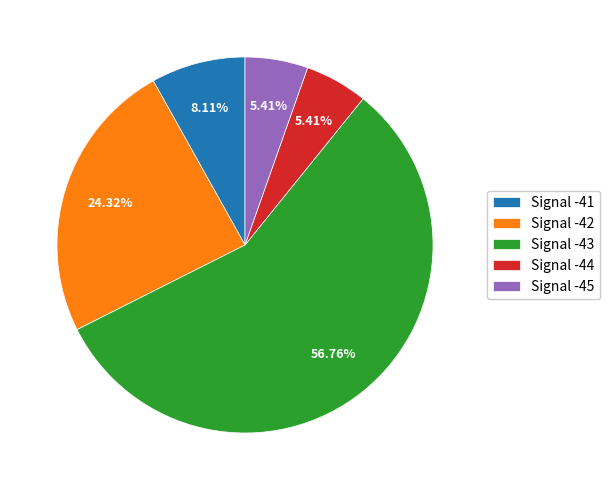

Which has a higher value, Signal -41 or Signal -42?

Signal -42